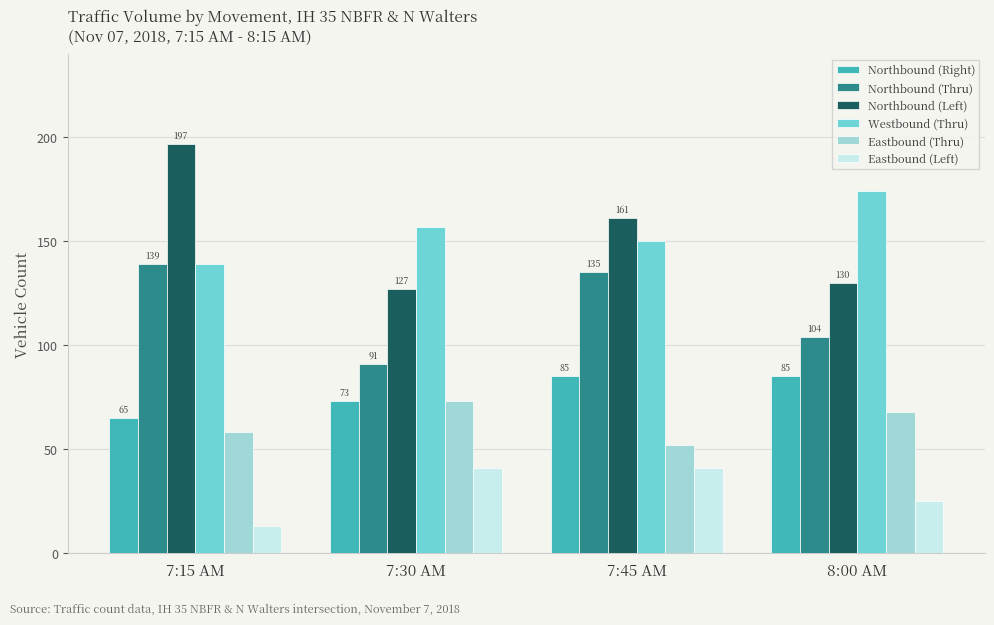

What is the average value of the Eastbound (Left) series?

30